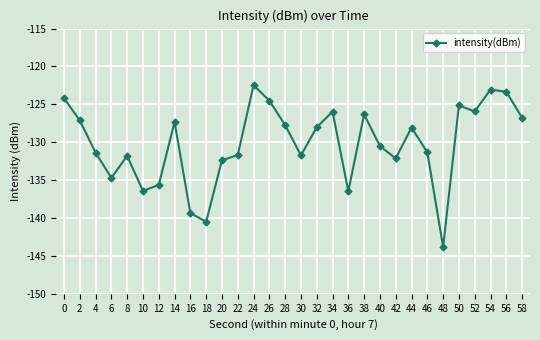

Which label corresponds to the smallest value in the chart?

48